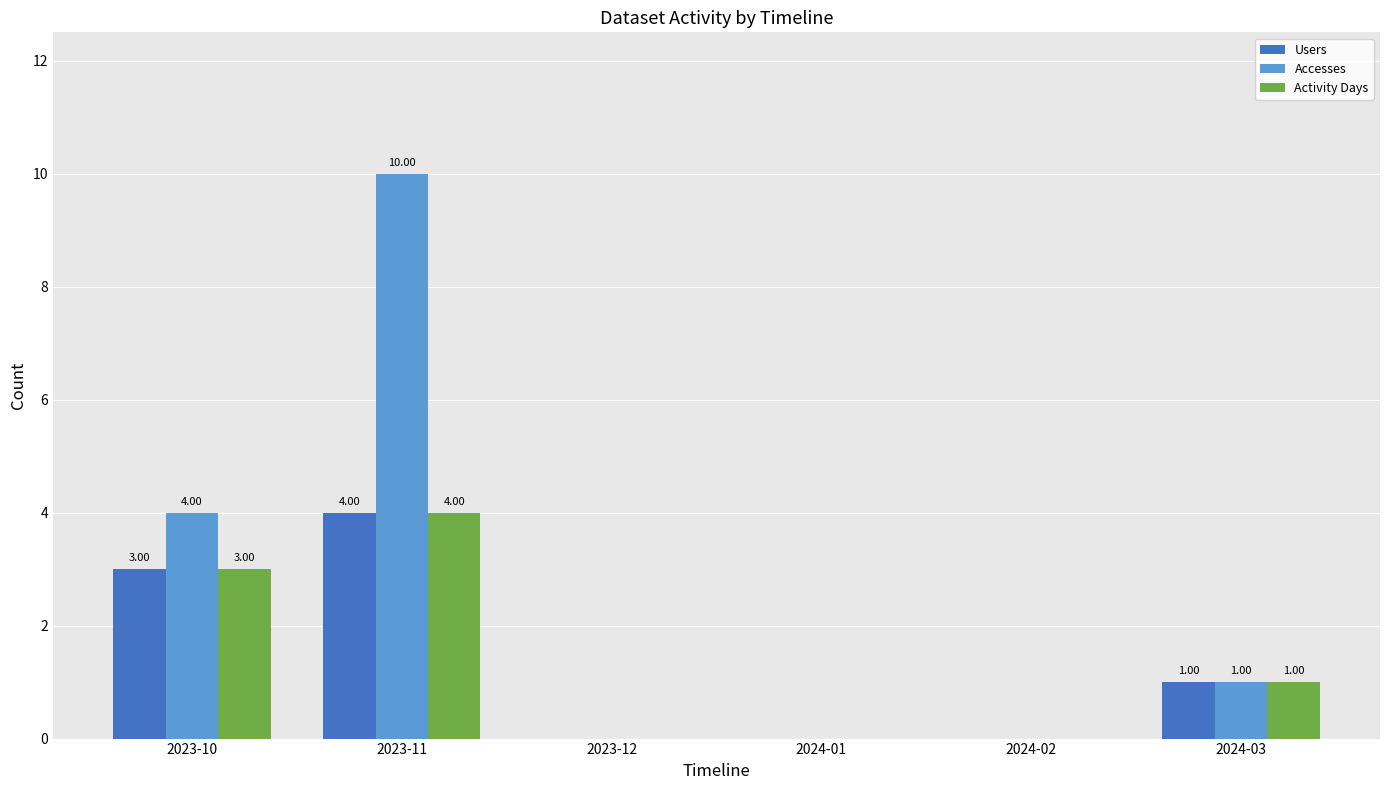

What is the maximum value shown in the chart?

10